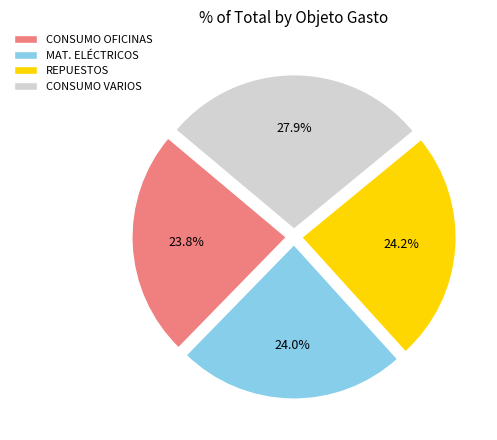

Combined, what portion of the pie is CONSUMO VARIOS and REPUESTOS?

52.2%